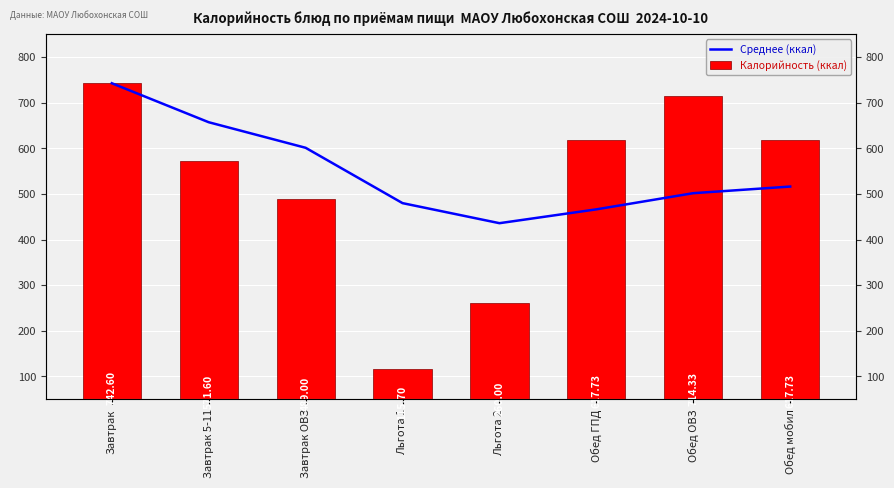

Which series has the largest total across all categories?

Среднее (ккал)